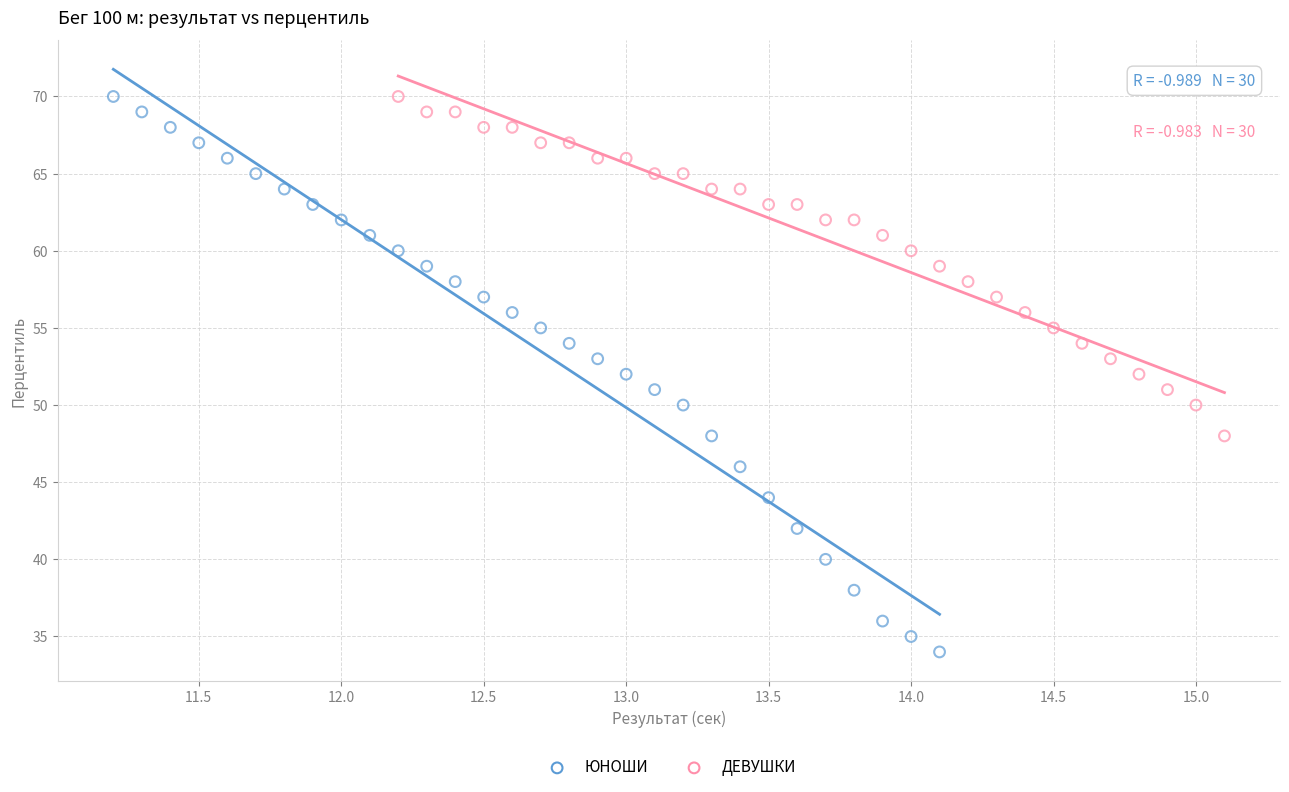

What are all the series names shown in the legend?

ЮНОШИ, ДЕВУШКИ